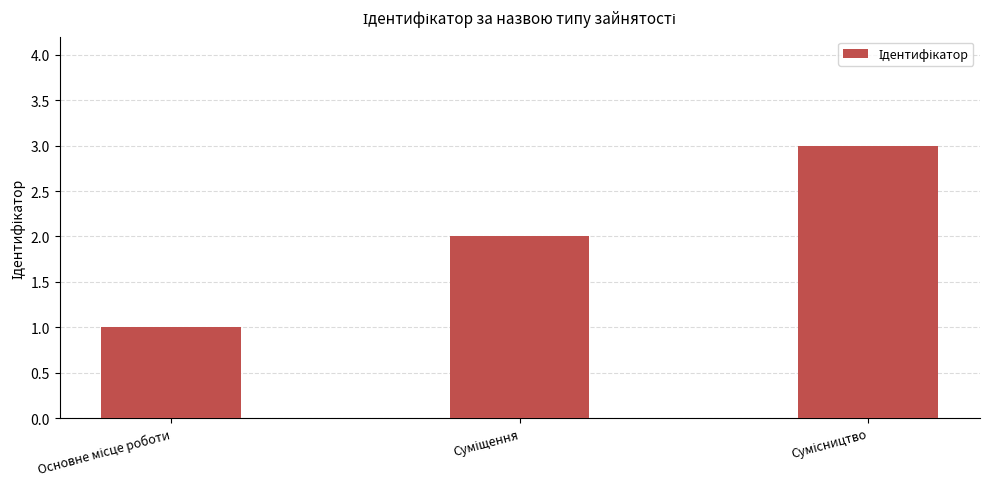

What is the greatest value displayed?

3